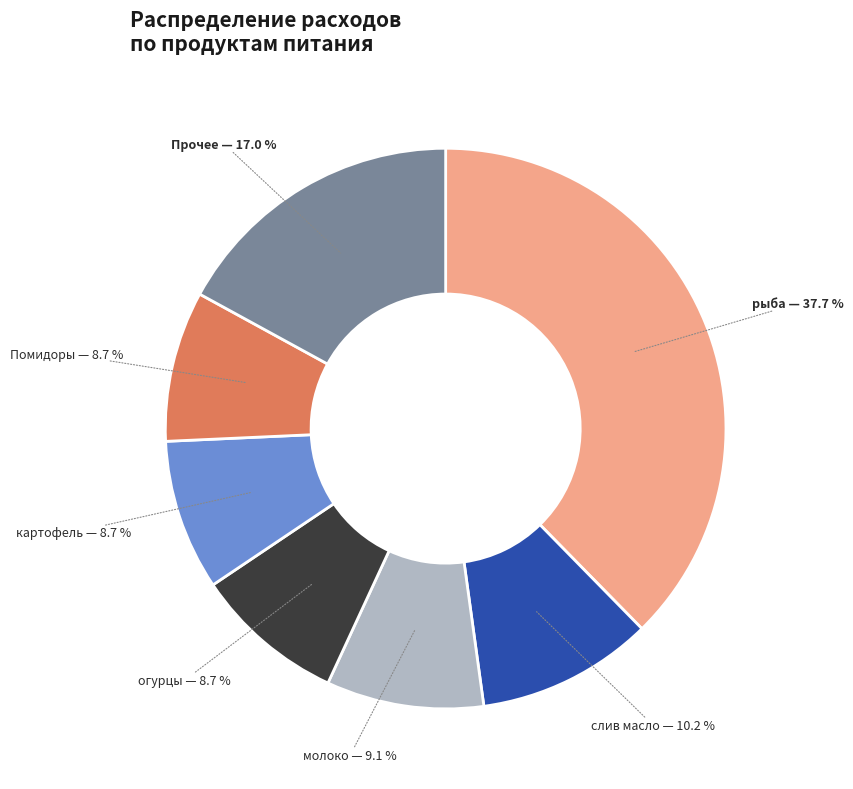

Is there a majority slice in this chart?

No